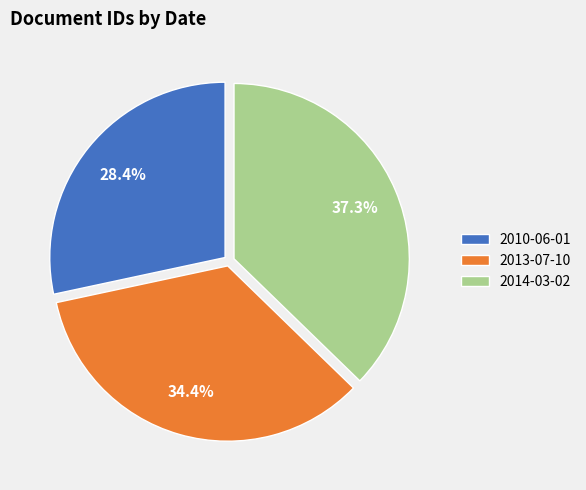

What percentage is NOT represented by 2010-06-01?

71.6%